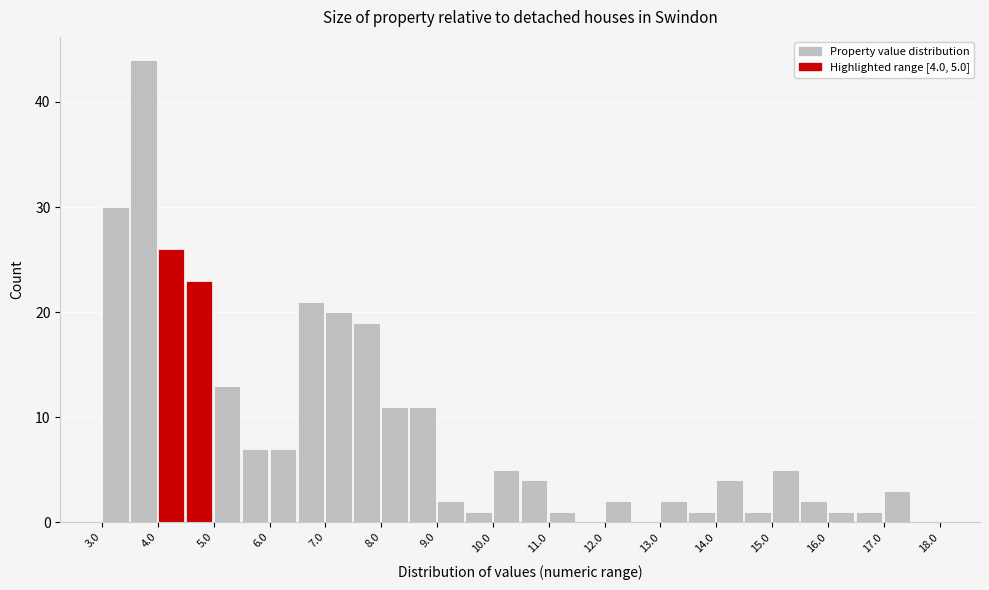

Which range on the x-axis has the tallest bar?

3.5 to 4.0